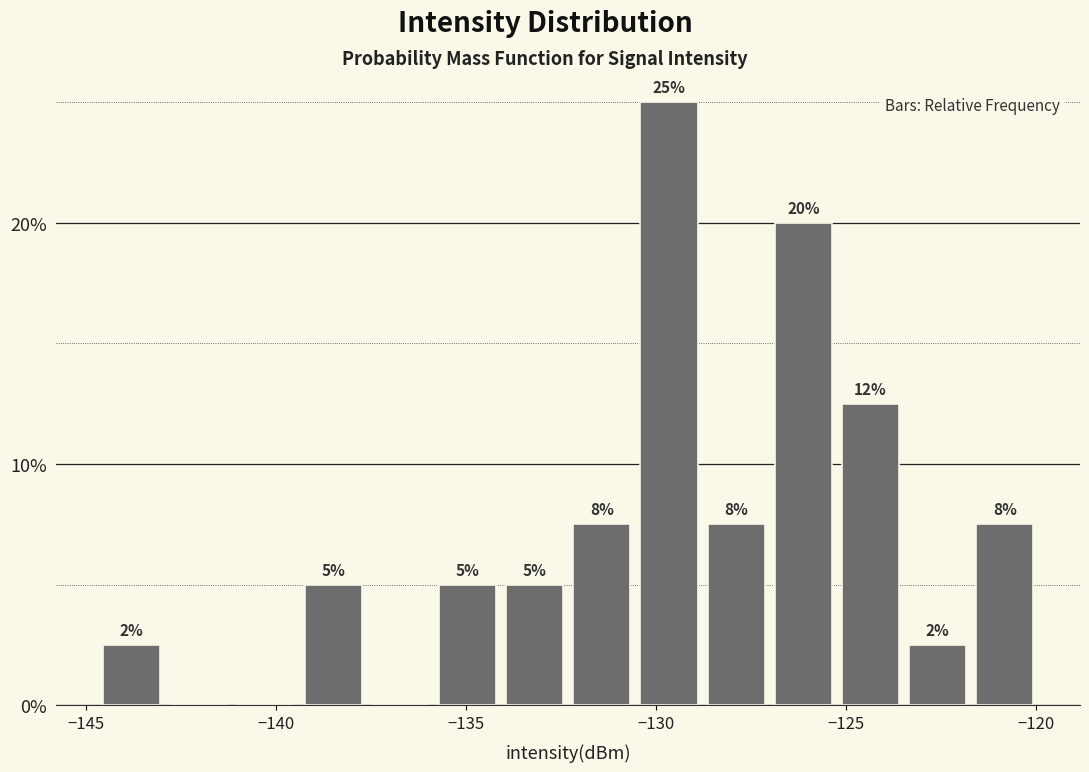

Read against the x-axis, roughly where is the centre of the tallest bar?

-129.5